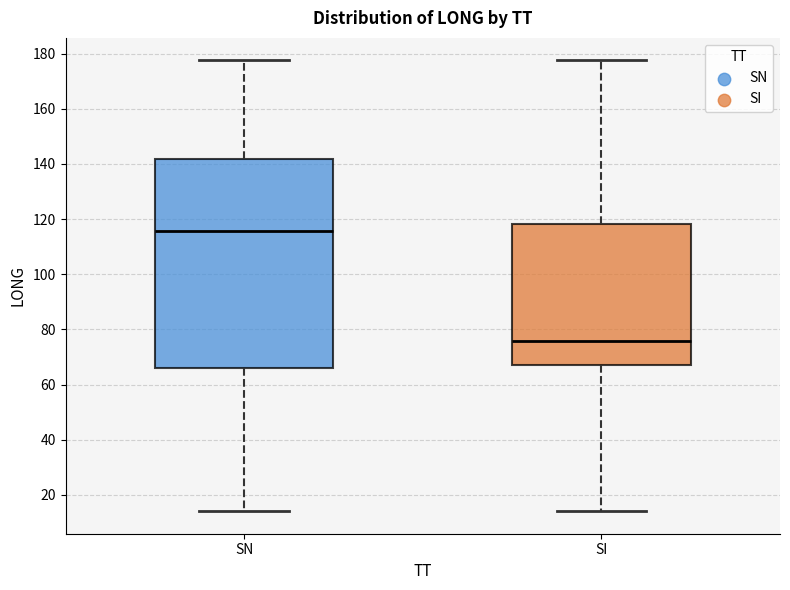

Reading left to right, read every box against the y-axis: the position of its median line, the range the box covers, and the ends of its whiskers. The values are not printed on the chart, so give them approximately, as read against the axis.

SN: median 116, box 66 to 142, whiskers 14 to 178
SI: median 76, box 68 to 118, whiskers 14 to 178